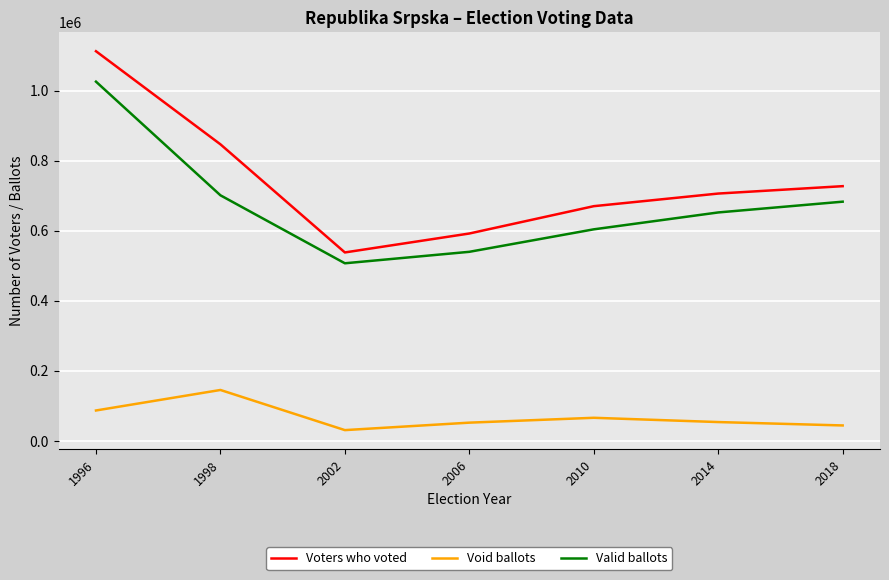

At 1998, list the series in order from smallest to largest.

Void ballots, Valid ballots, Voters who voted